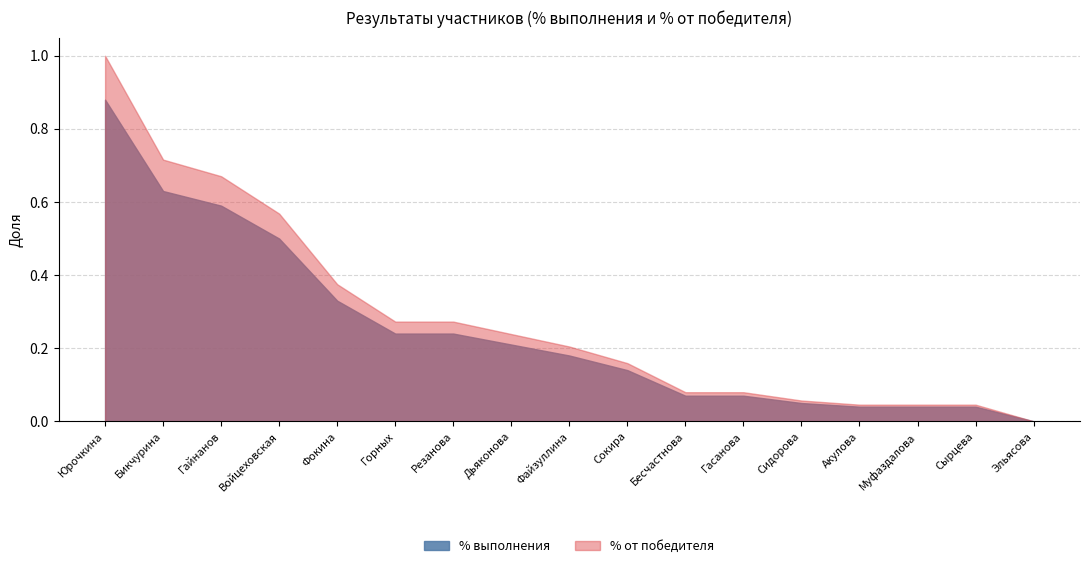

Rank the series by their maximum value, from lowest to highest.

% выполнения, % от победителя